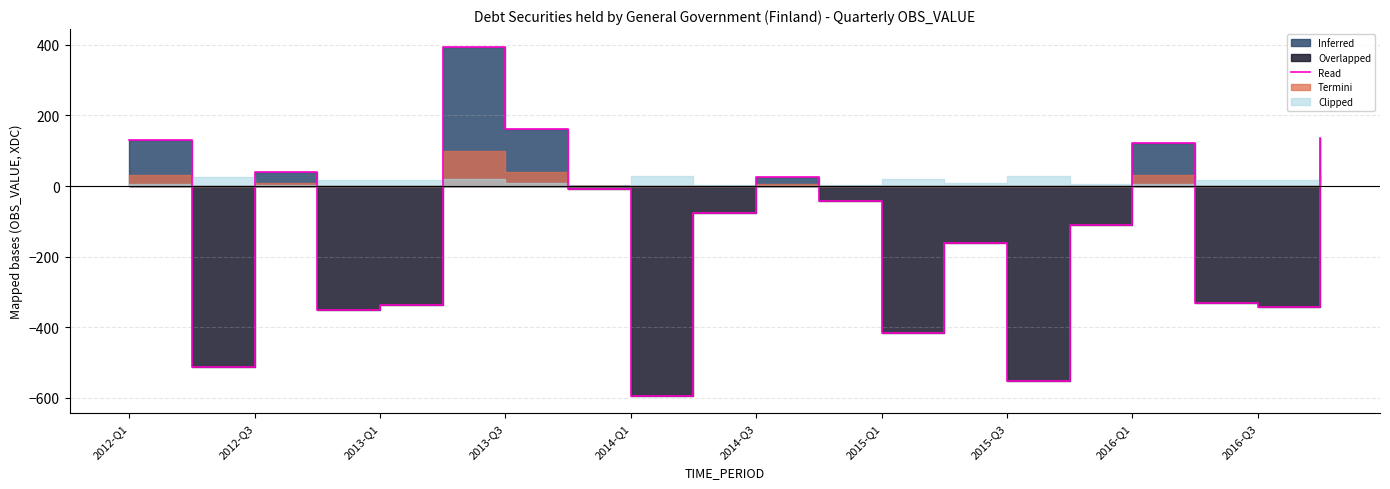

Is it true that the value at 2016-Q3 is -91?

False